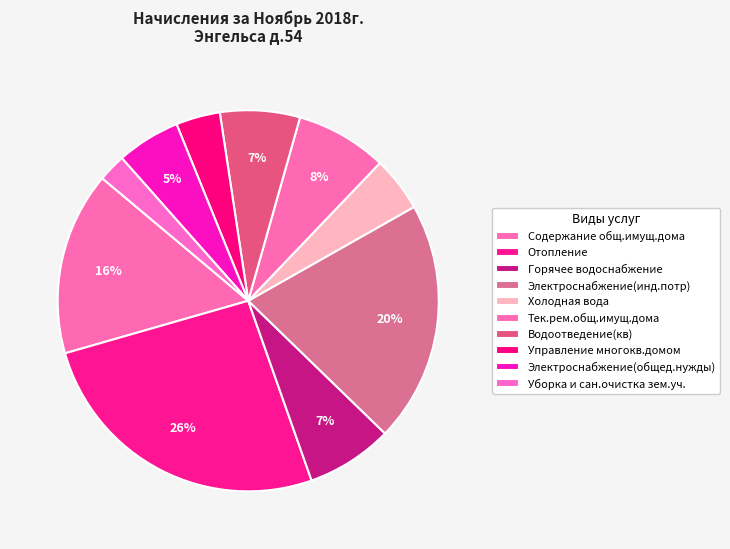

What percentage is the Горячее водоснабжение slice, to the nearest percent?

7%